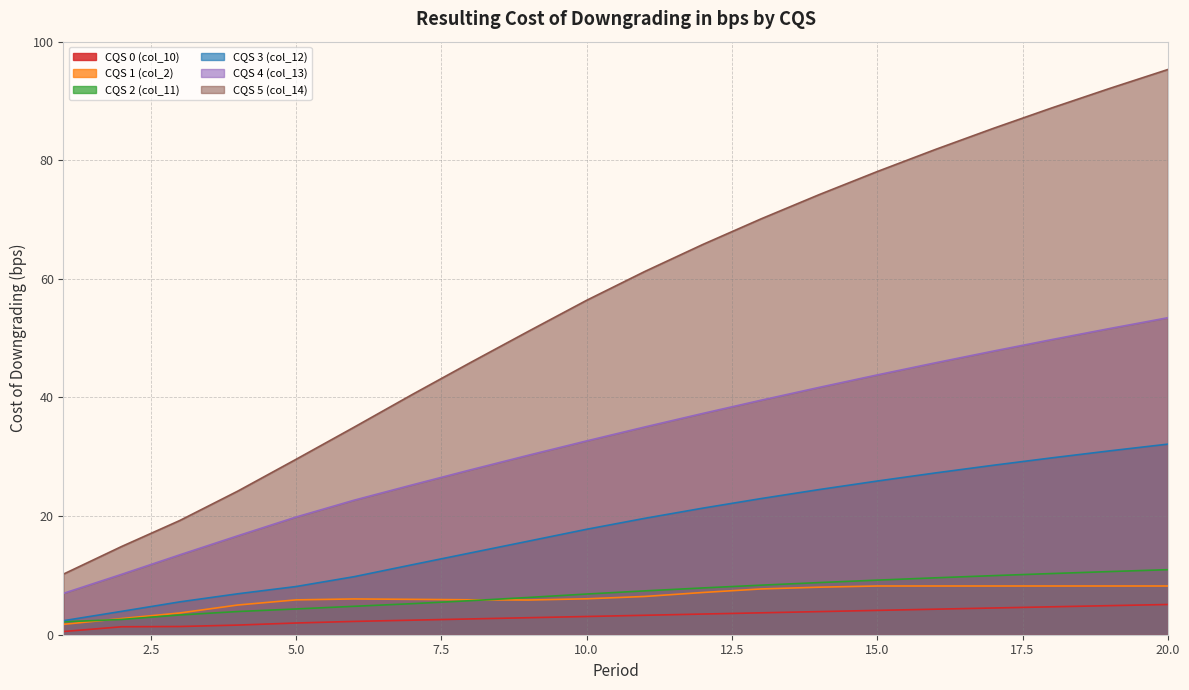

What is the total value across all series at 7?

91.2